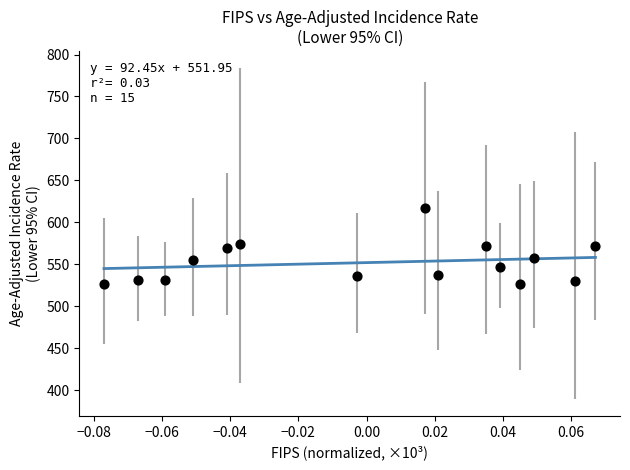

What is the range of Y values (max minus min)?

91.1